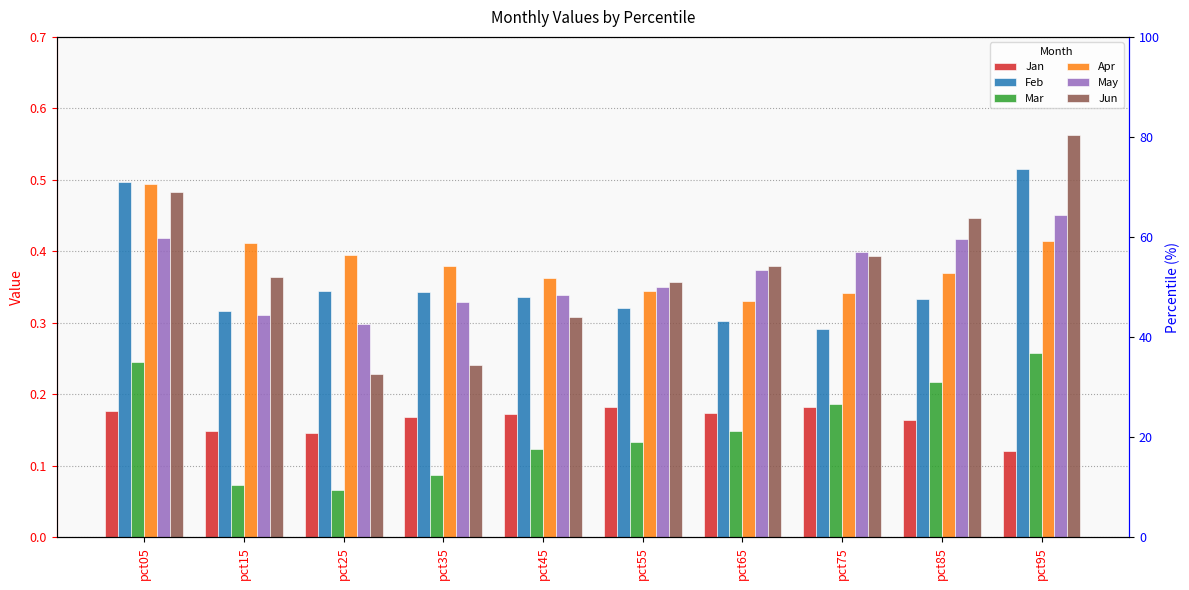

What is the difference between the highest and lowest values at pct85?

0.3